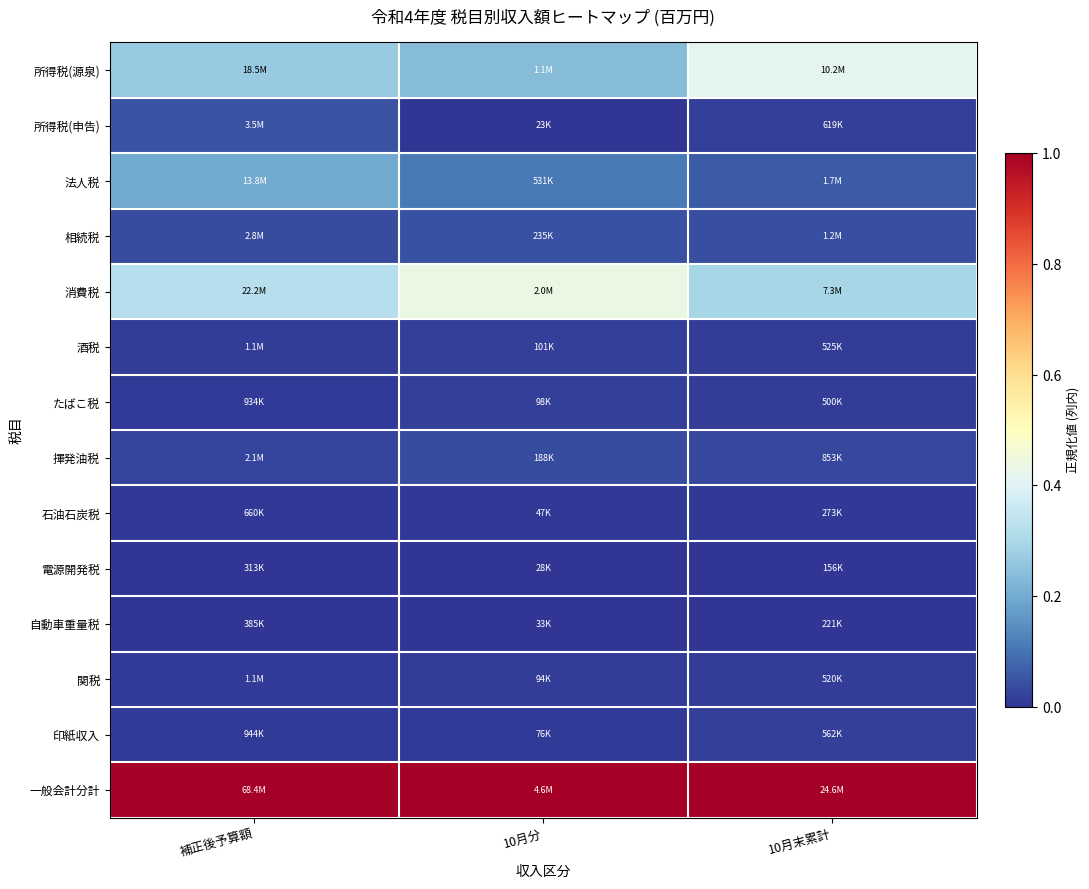

What is the total value across all series at 補正後予算額?

1.9